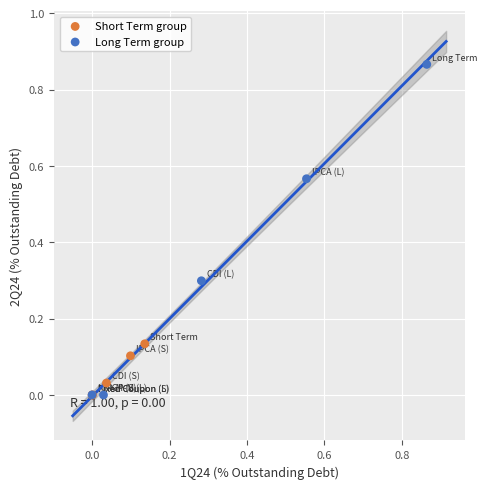

What are all the series names shown in the legend?

Short Term group, Long Term group